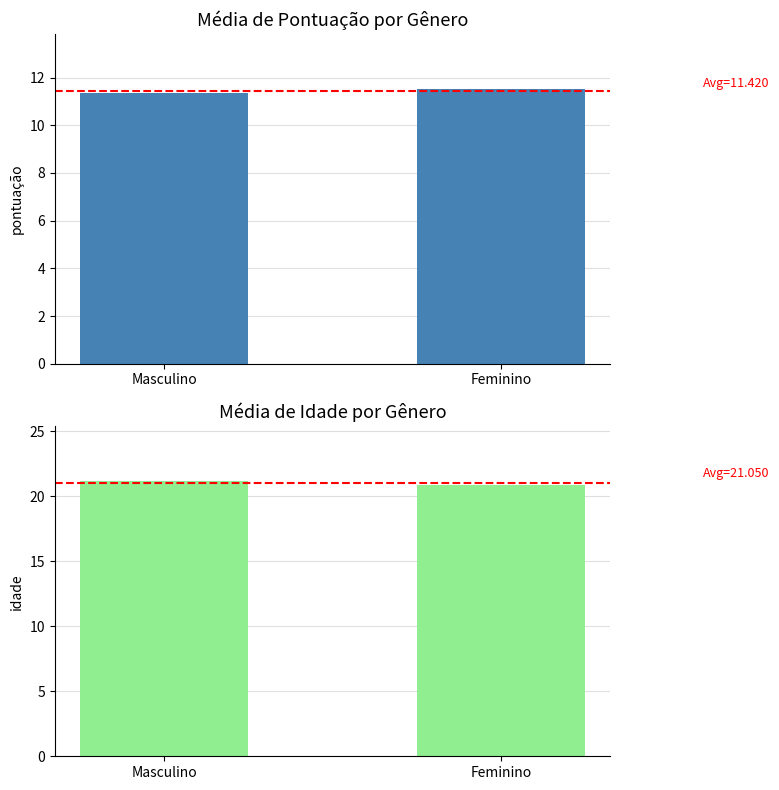

At which category does the chart reach its peak across all series?

Masculino